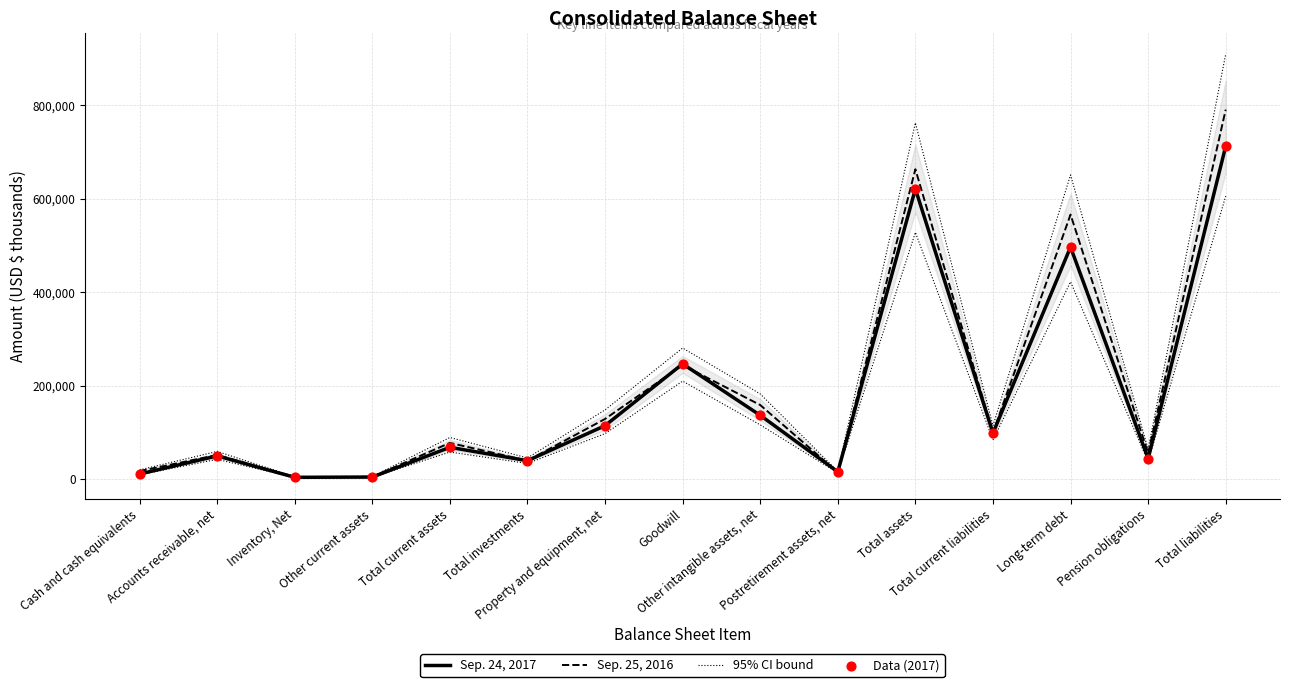

Which series has the largest total across all categories?

Sep. 25, 2016